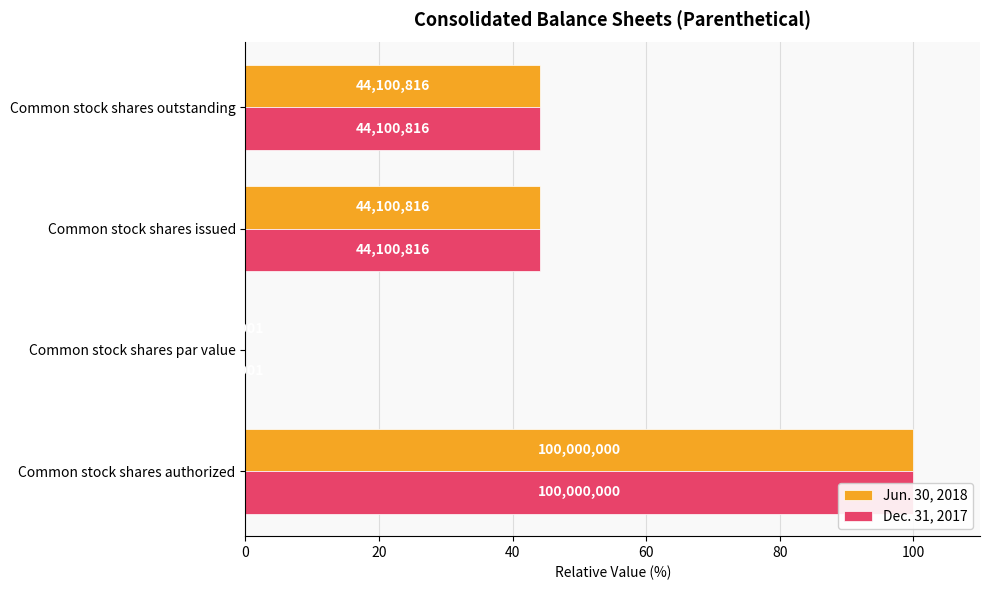

Which series has the widest spread of values?

Jun. 30, 2018